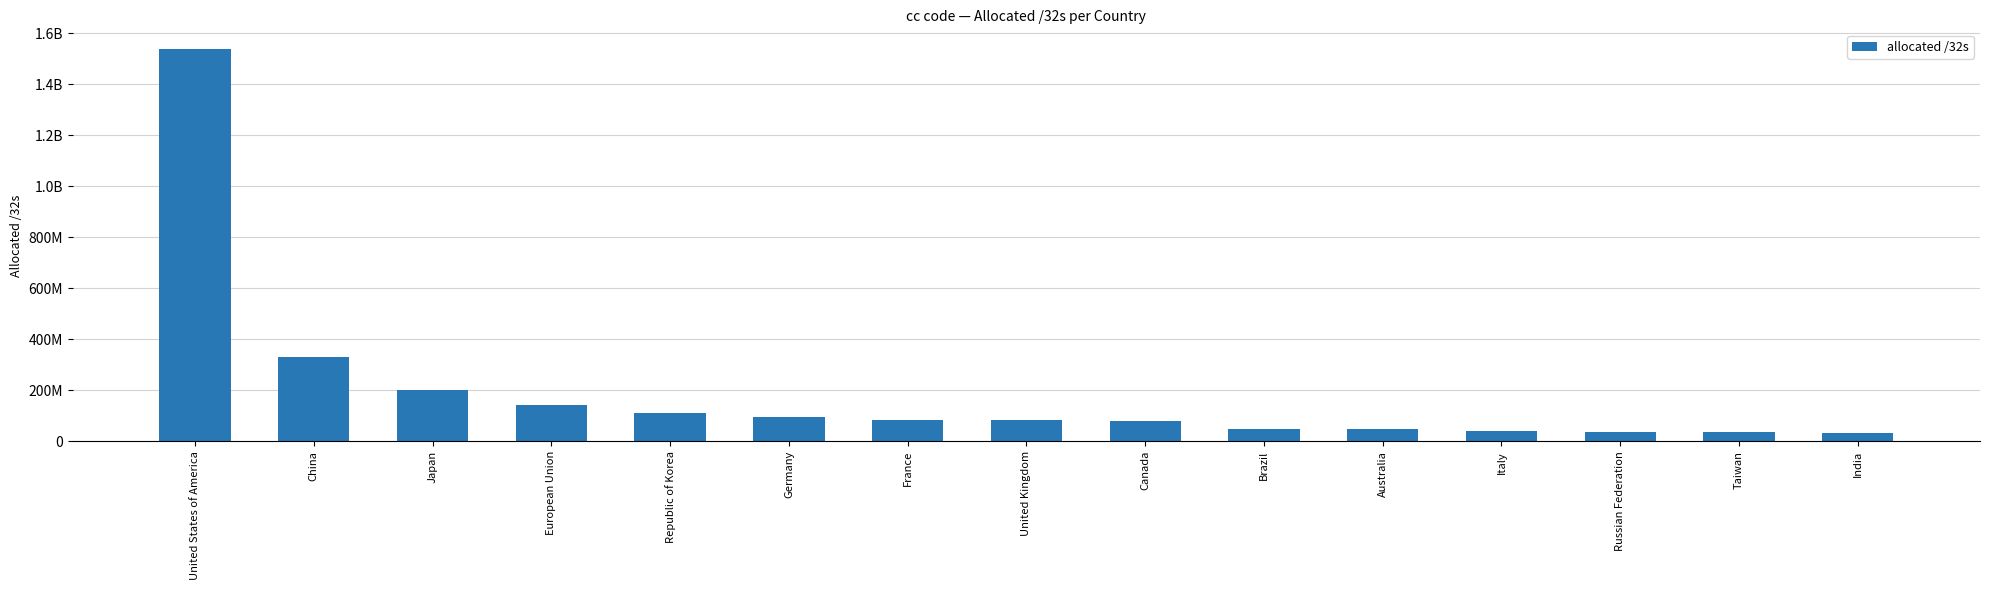

At which label is the value closest to 786583680?

China